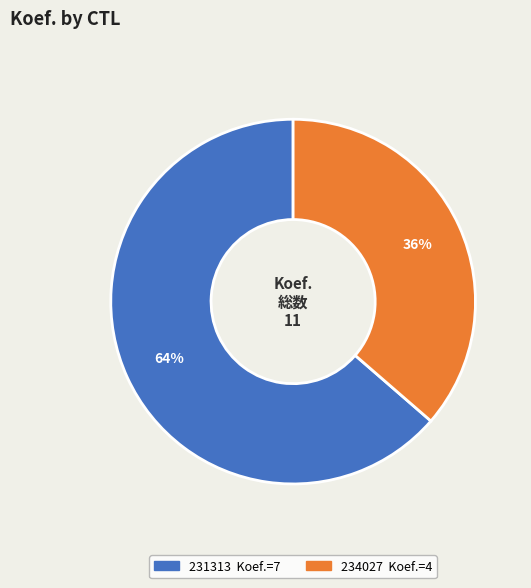

Do 231313 and 234027 together represent more than half of the pie?

Yes